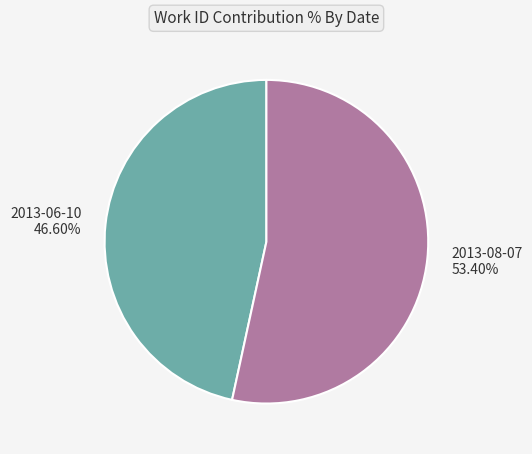

Is it true that 2013-08-07 is 53% of the pie?

True